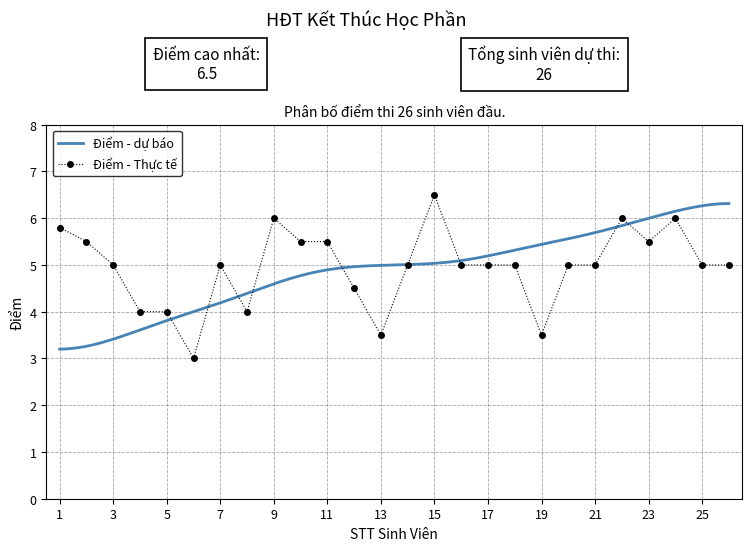

True or false: the data shows 0.7 at 13.

False